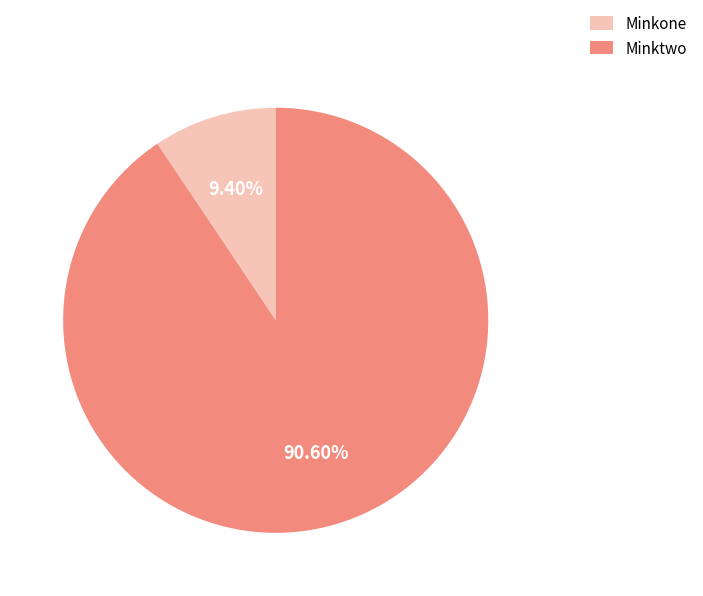

Between Minktwo and Minkone, which is larger?

Minktwo